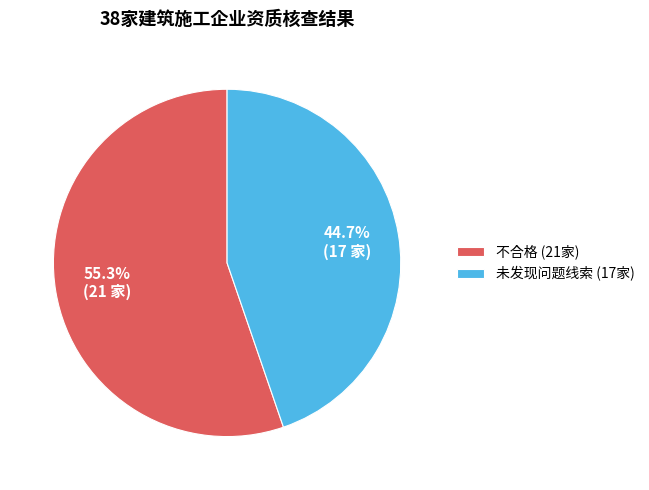

Count the number of slices in the pie.

2